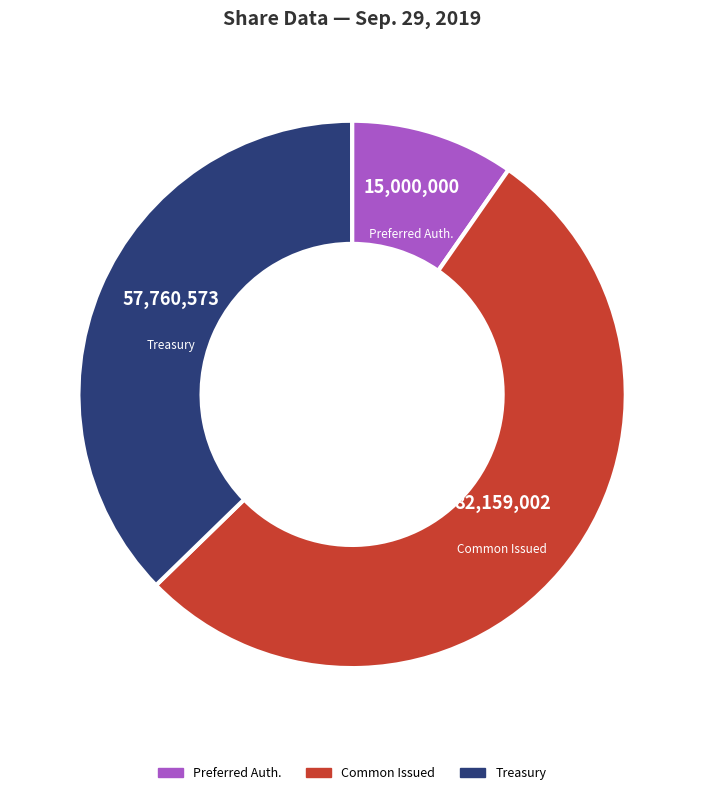

Is it true that Treasury is 37% of the pie?

True